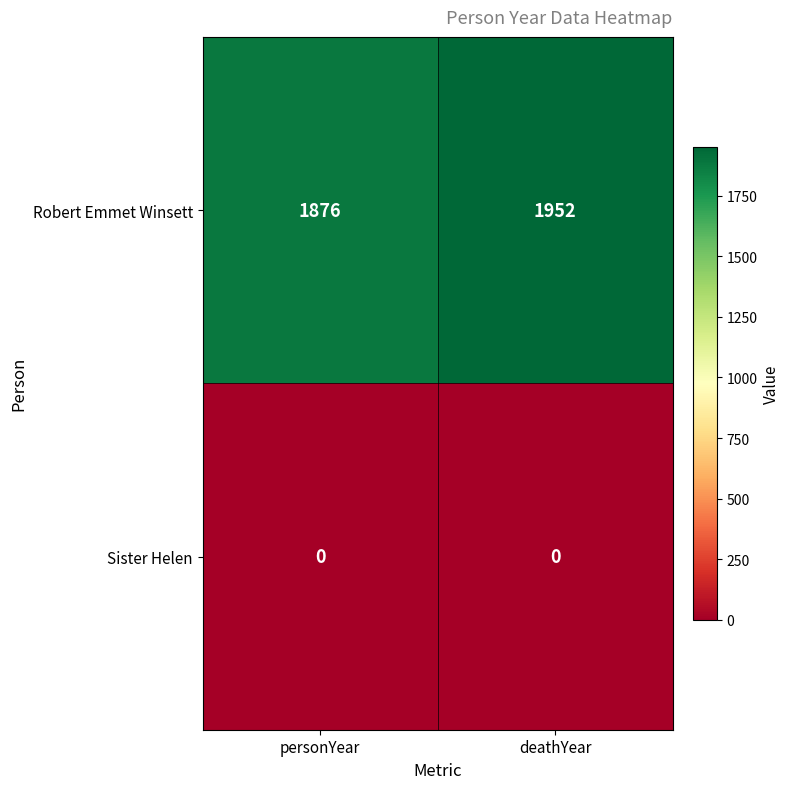

At which category is the sum across all series the highest?

deathYear